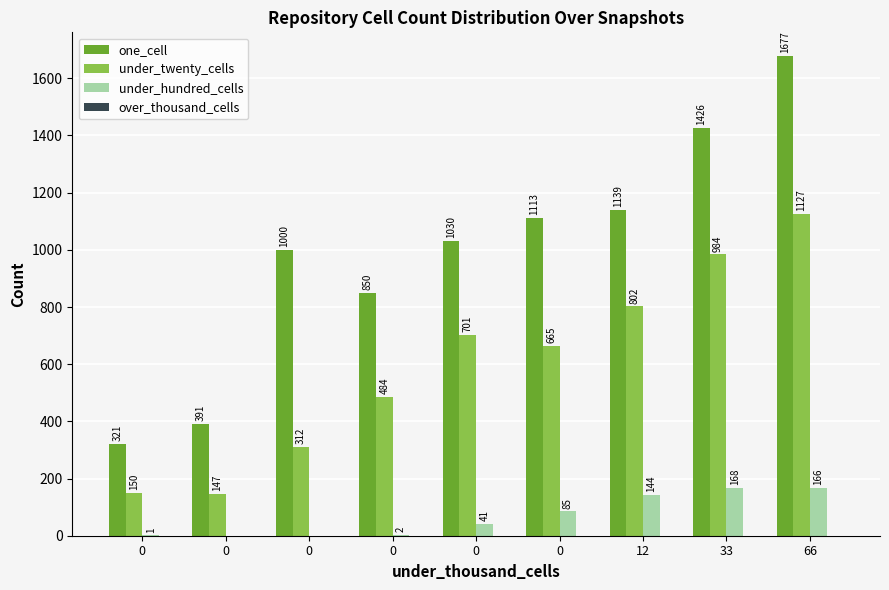

Does the chart contain stacked bars?

No